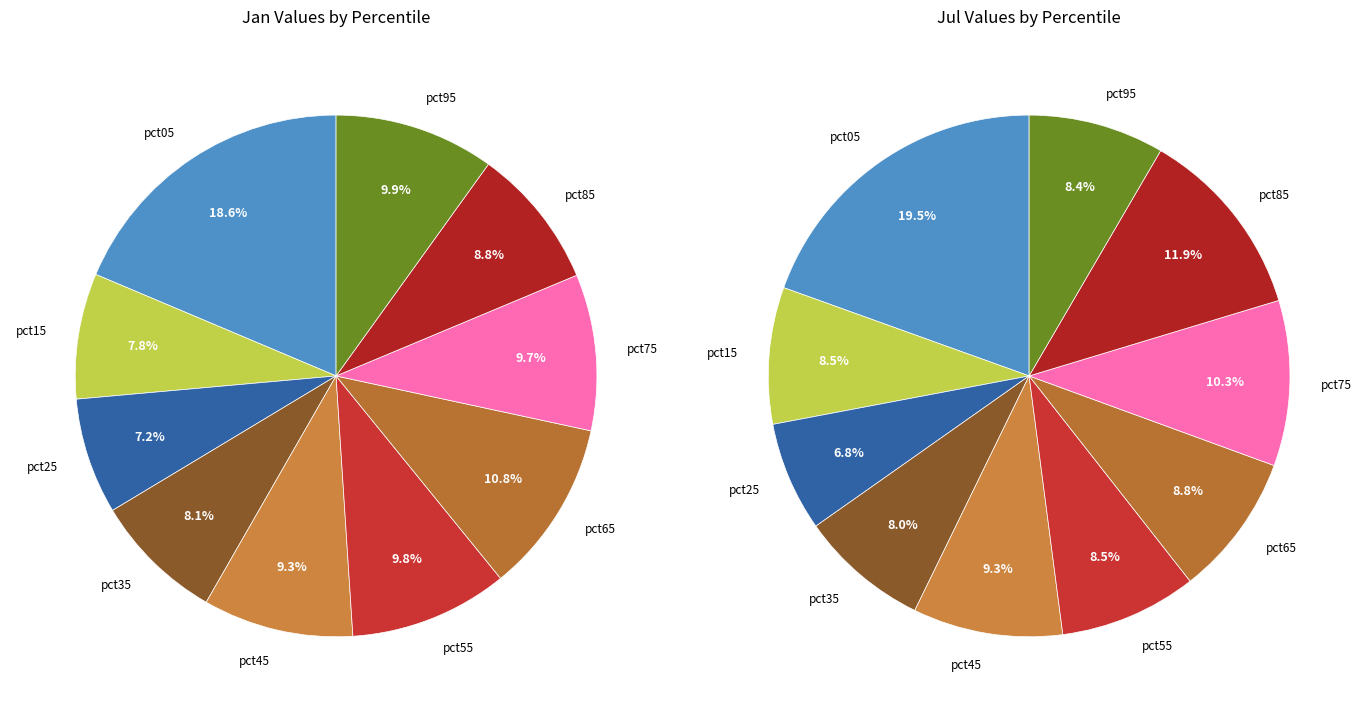

To the nearest percent, what portion does 7 represent?

10%